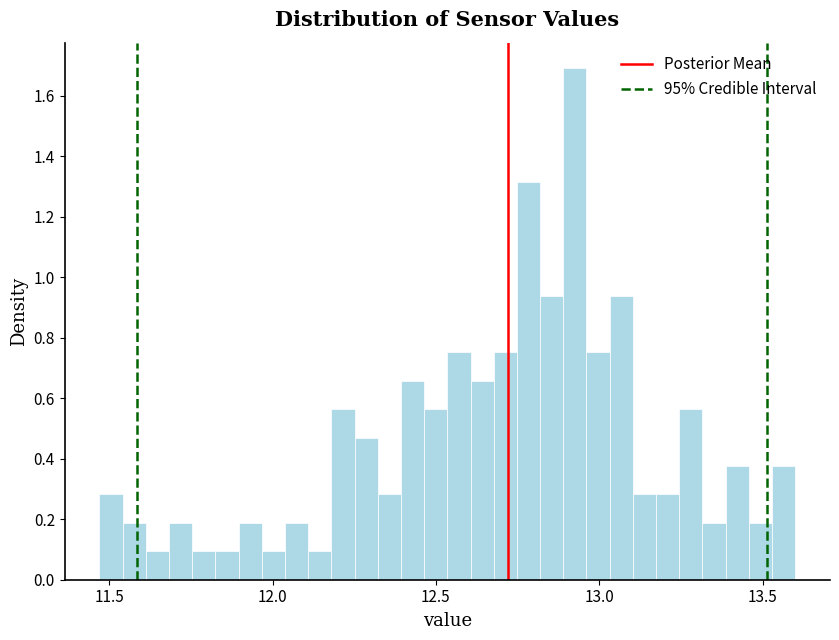

Around what value on the x-axis is the tallest bar? Give the approximate position of its centre, as read against the axis.

12.95